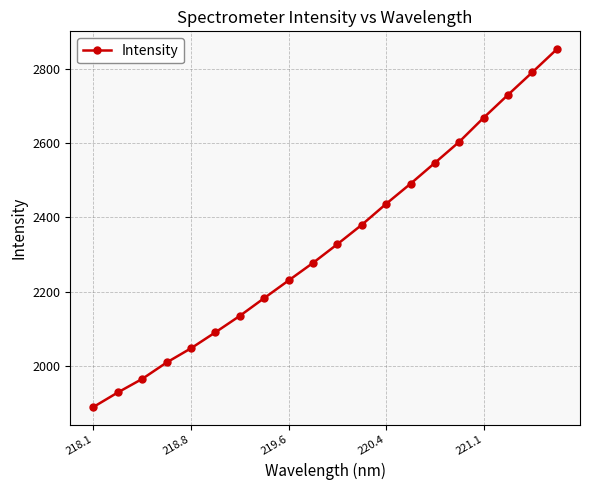

True or false: there are more than 2 points higher than both neighbors.

False